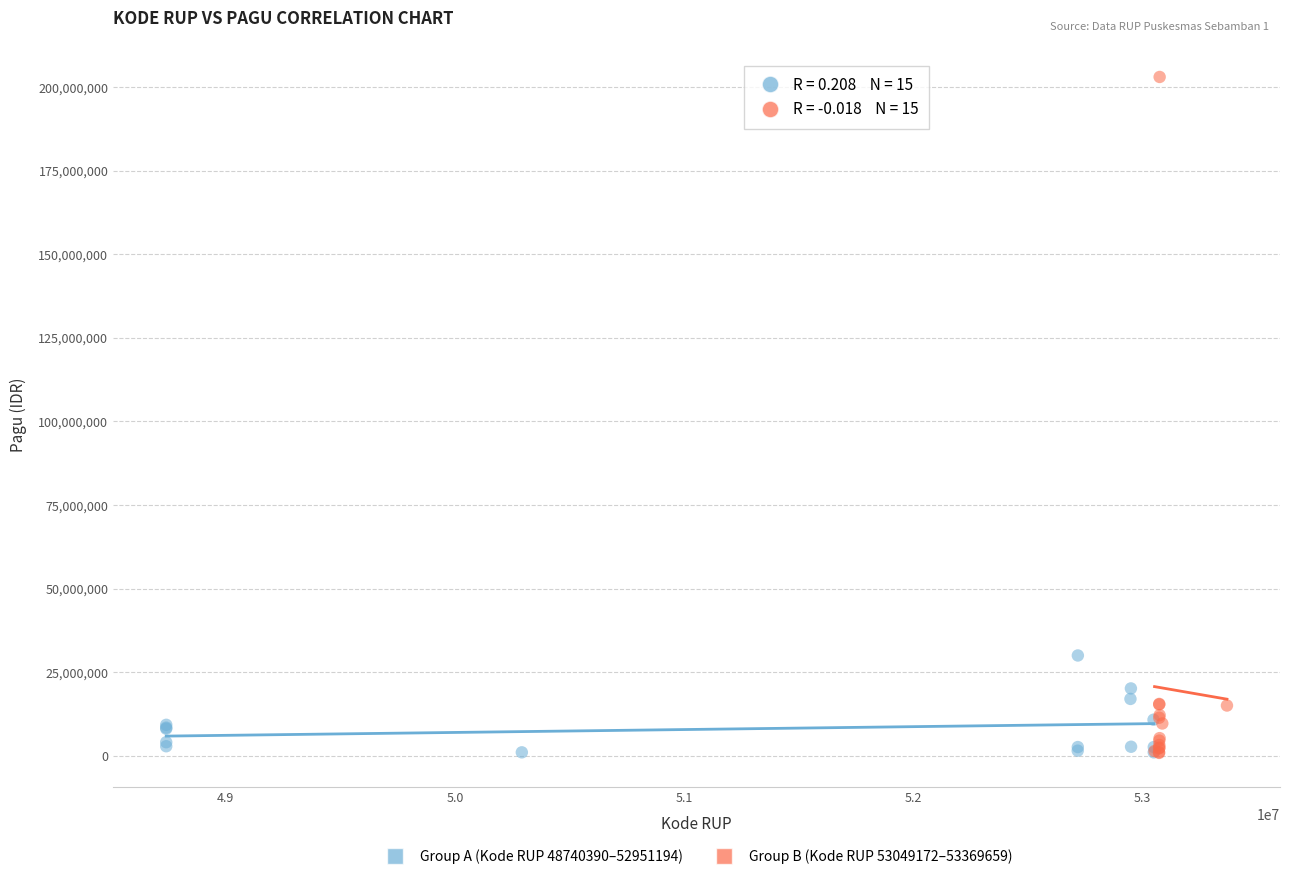

What are all the series names shown in the legend?

Group A (Kode RUP 48740390–52951194), Group B (Kode RUP 53049172–53369659)